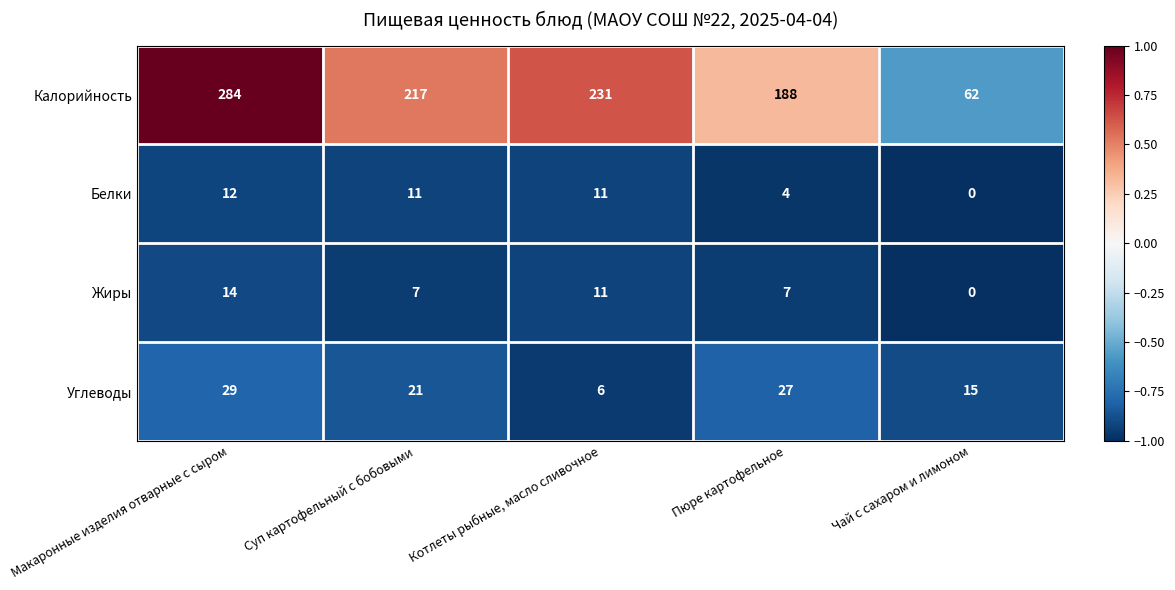

At how many categories does at least one series exceed 0?

5